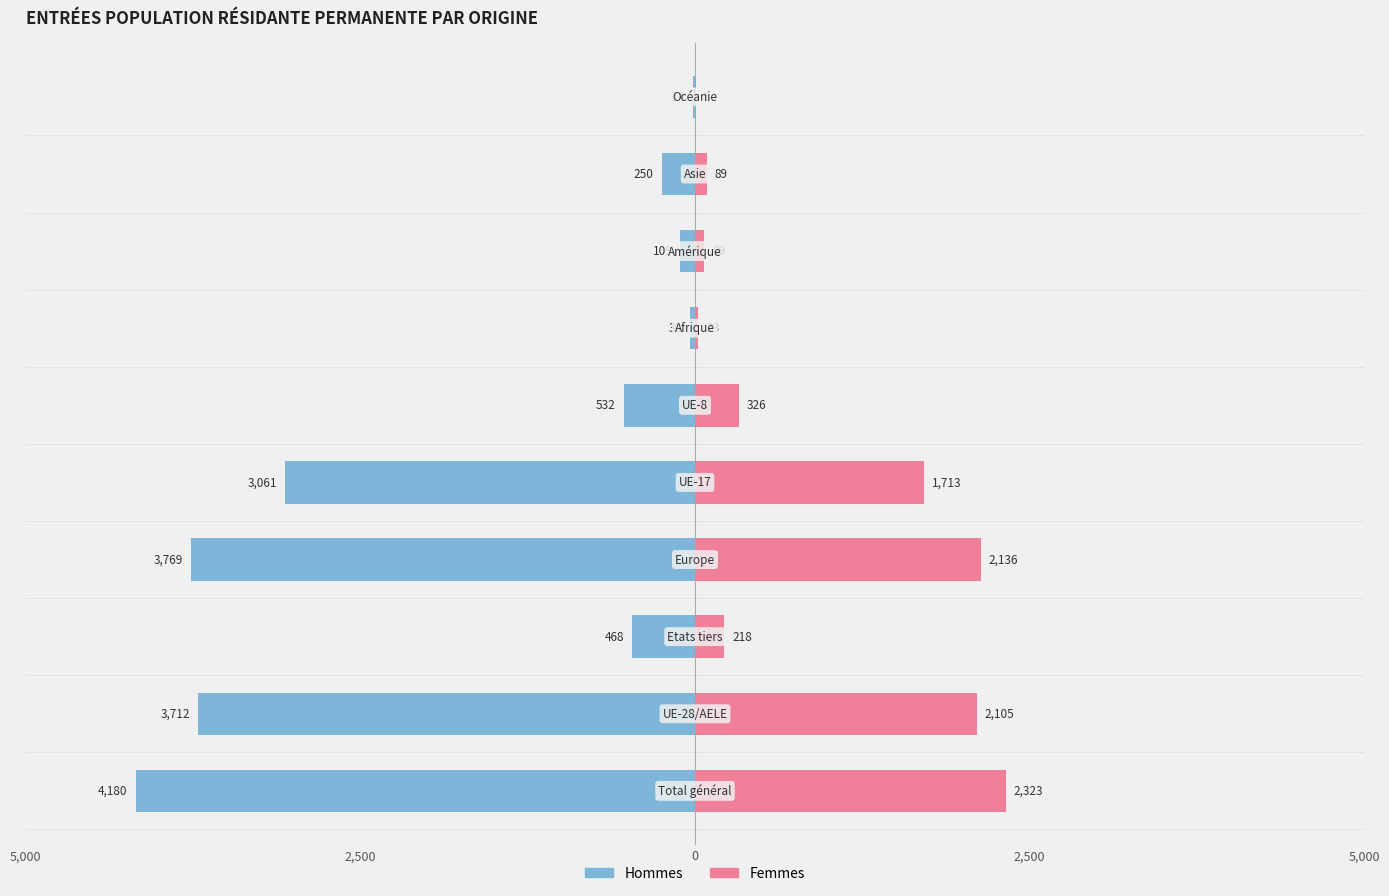

What value does the Femmes series have at 5, to the nearest 50?

350